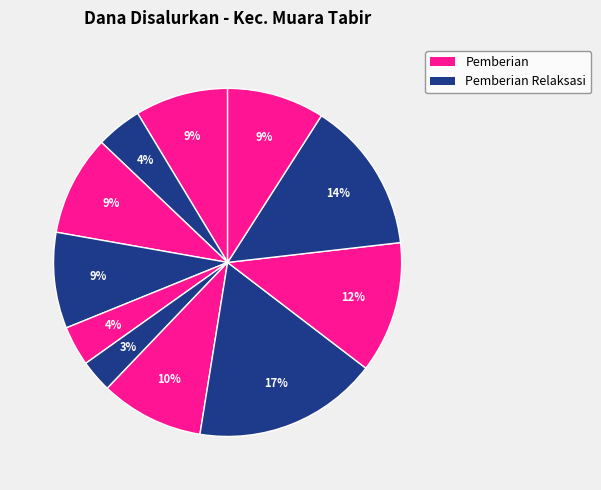

How many slices are in this pie chart?

11